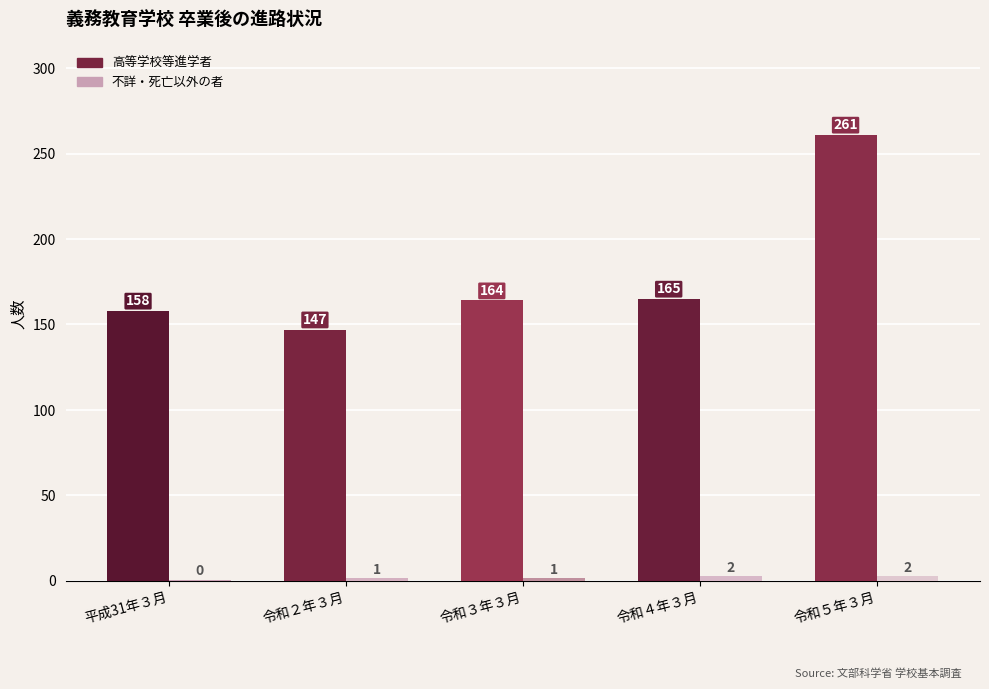

What is the difference between the maximum and minimum values in the 不詳・死亡以外の者 series?

2